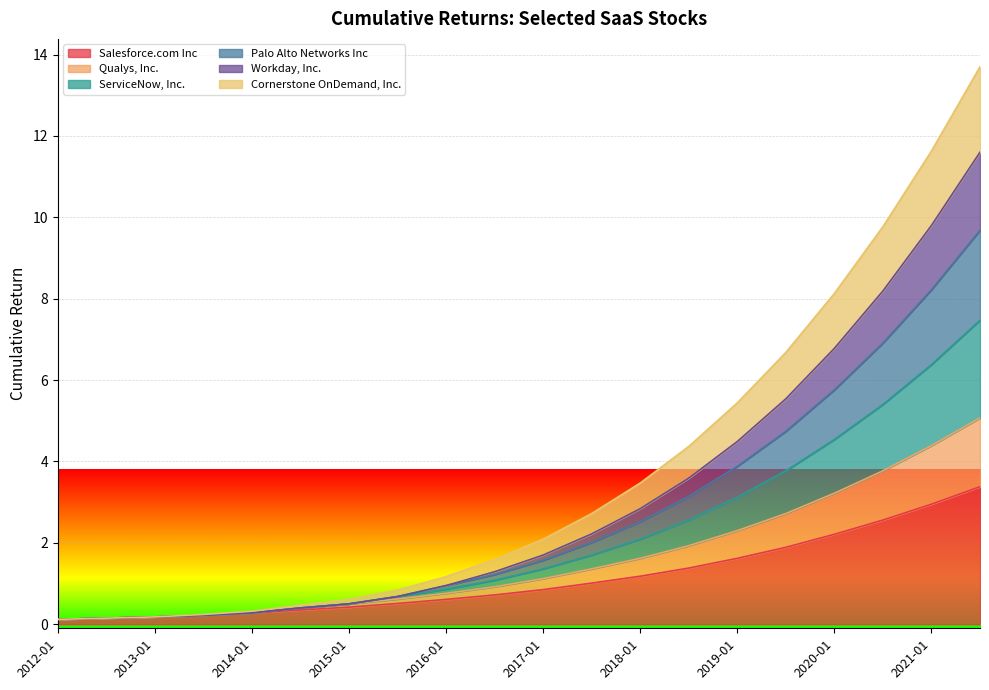

True or false: ServiceNow, Inc. and Qualys, Inc. cross at least once.

False